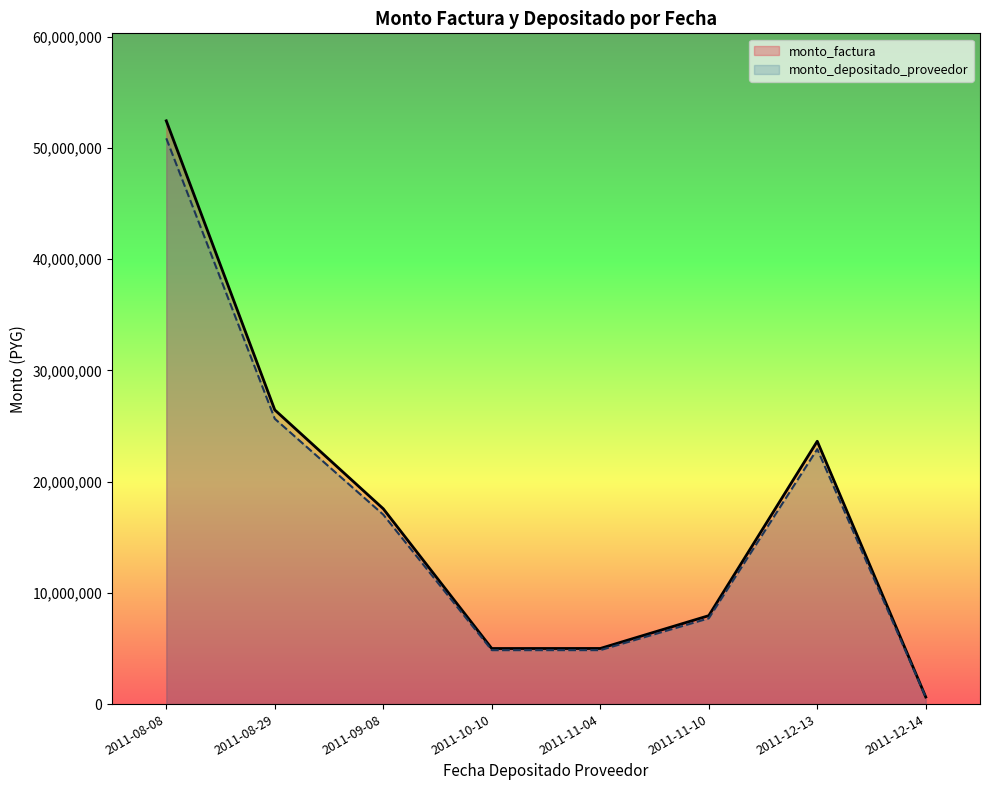

What is the total value across all series at 2011-12-13?

46552085